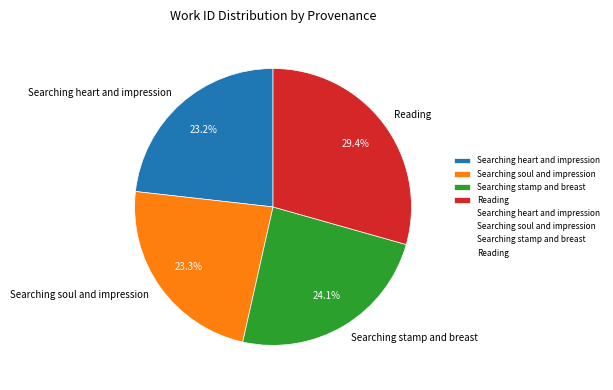

Which has a higher value, Searching stamp and breast or Searching heart and impression?

Searching stamp and breast